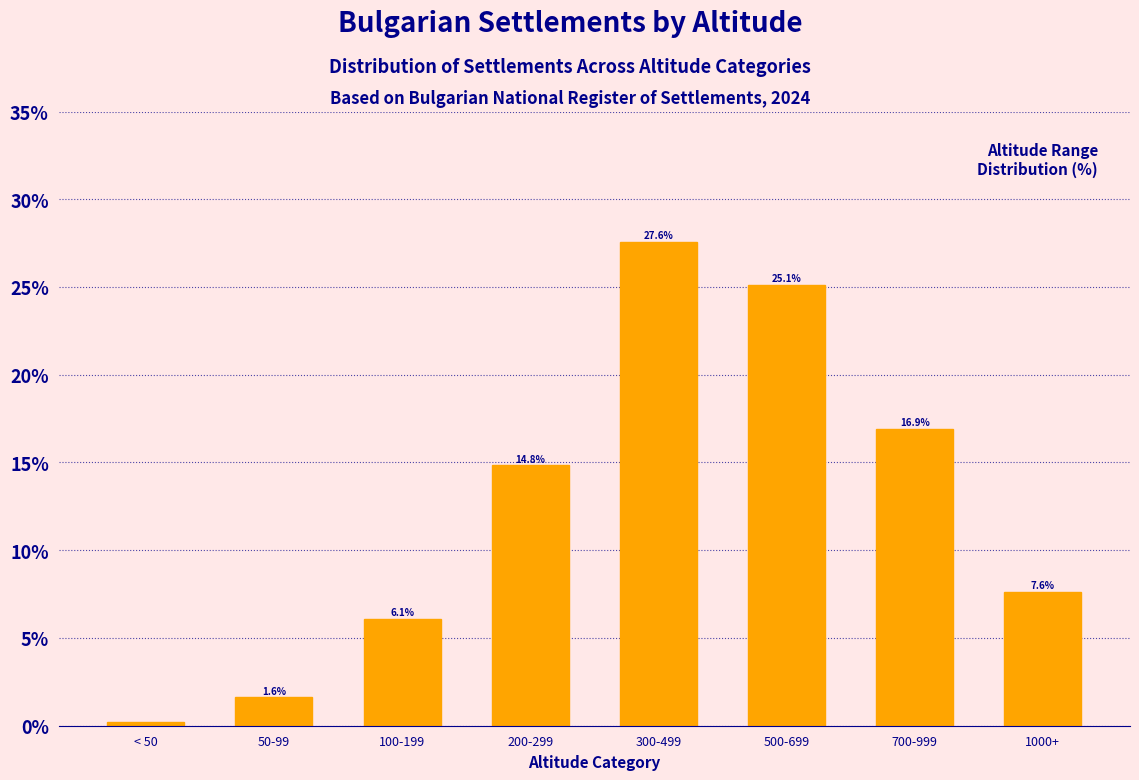

What is the label of the 2nd bar from the left?

50-99